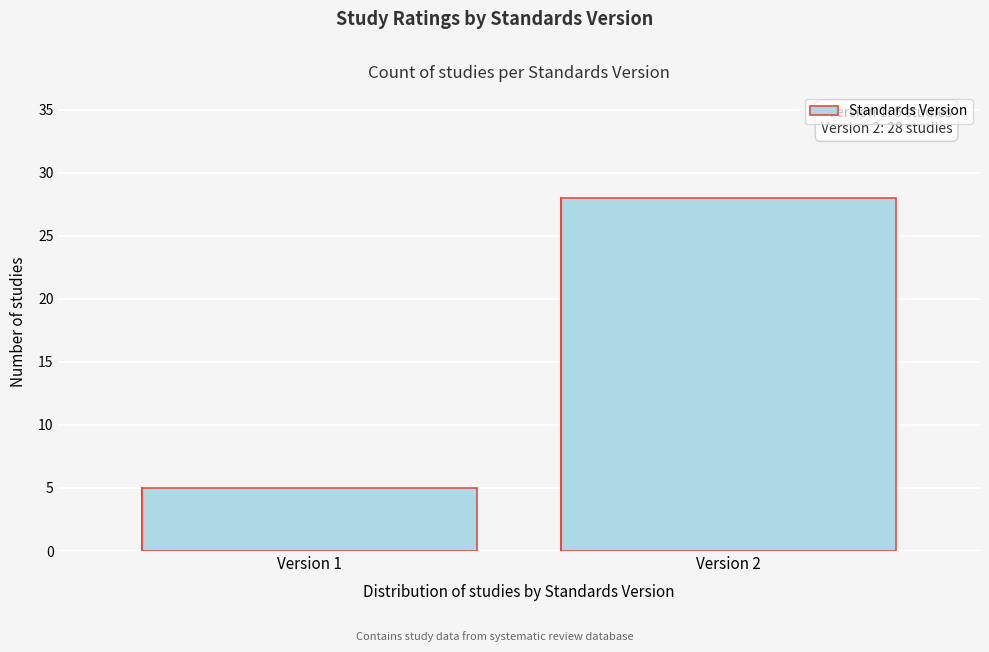

Reading left to right, list all the values displayed in this chart.

Version 1=5	Version 2=28